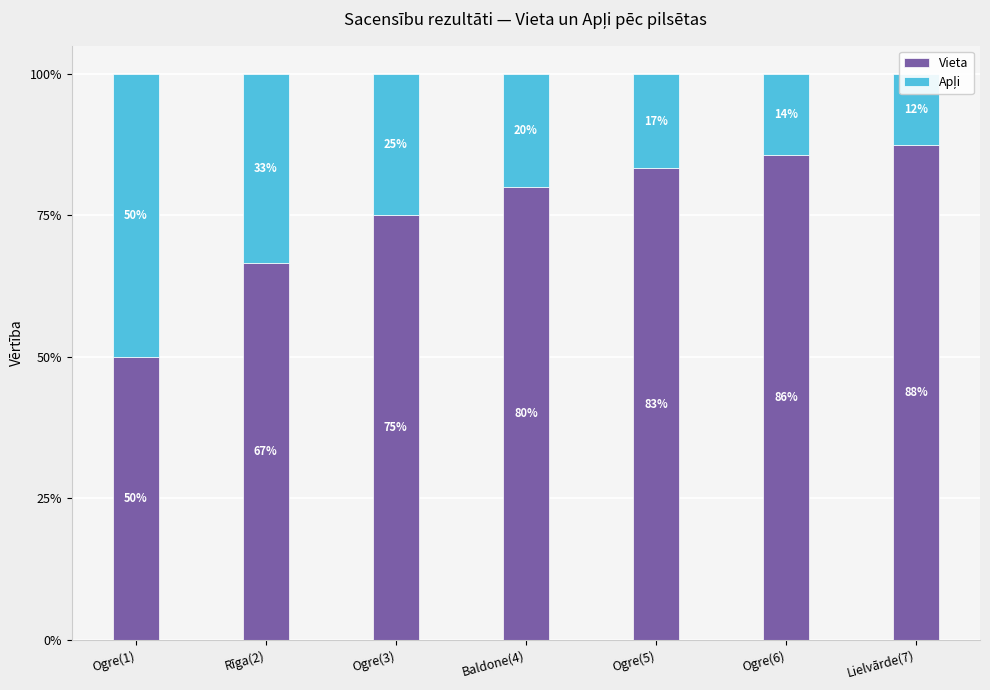

List the series in order of their overall mean, lowest first.

Apļi, Vieta